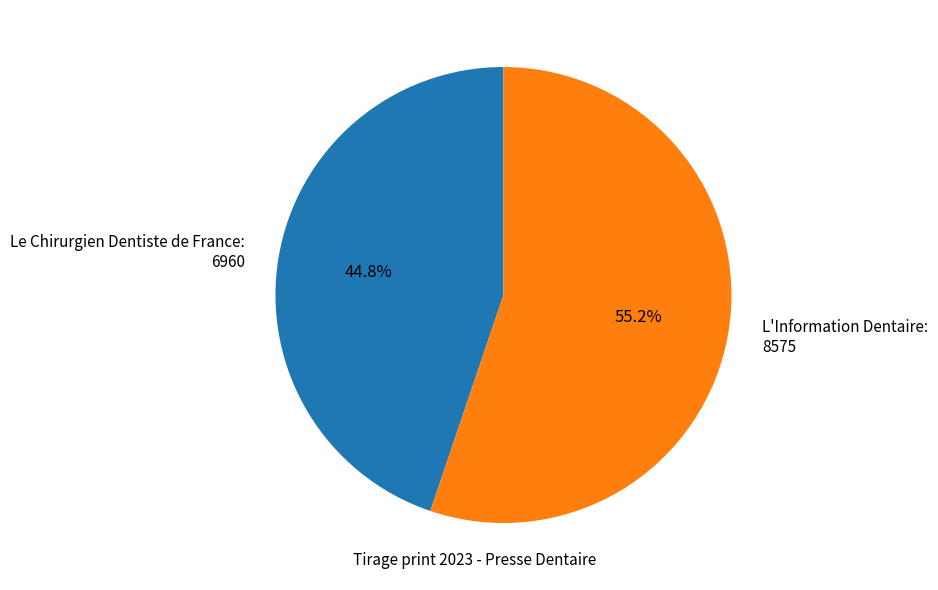

Which slice is the largest?

L'Information Dentaire